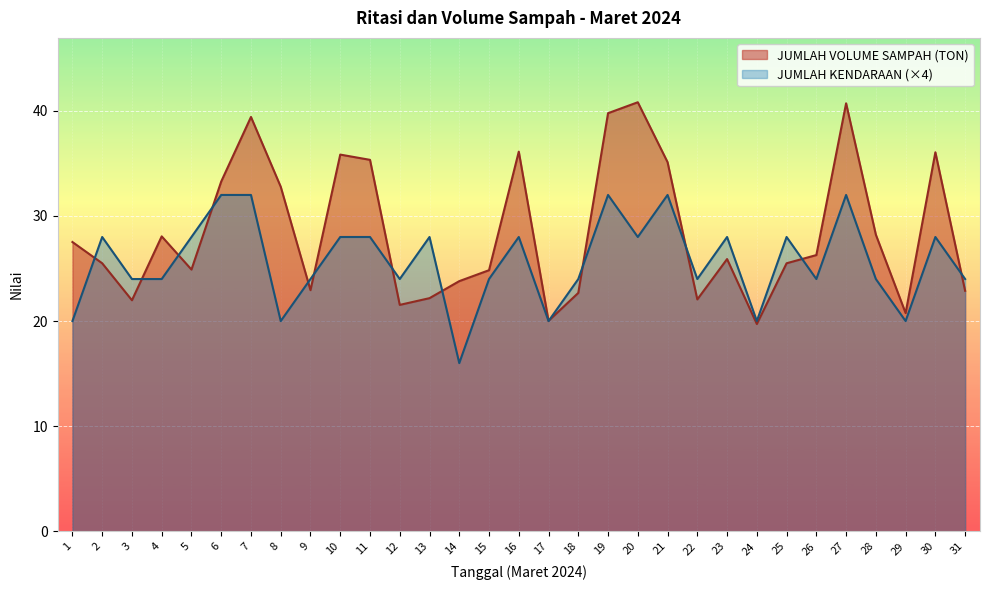

Reading left to right, extract all data points from this chart.

JUMLAH VOLUME SAMPAH (TON): 27.5	25.5	22.0	28.1	24.9	33.3	39.4	32.8	22.9	35.8	35.3	21.5	22.2	23.8	24.8	36.1	20.0	22.7	39.8	40.8	35.1	22.1	25.9	19.7	25.5	26.3	40.7	28.2	20.8	36.1	22.9
JUMLAH KENDARAAN: 20.0	28.0	24.0	24.0	28.0	32.0	32.0	20.0	24.0	28.0	28.0	24.0	28.0	16.0	24.0	28.0	20.0	24.0	32.0	28.0	32.0	24.0	28.0	20.0	28.0	24.0	32.0	24.0	20.0	28.0	24.0